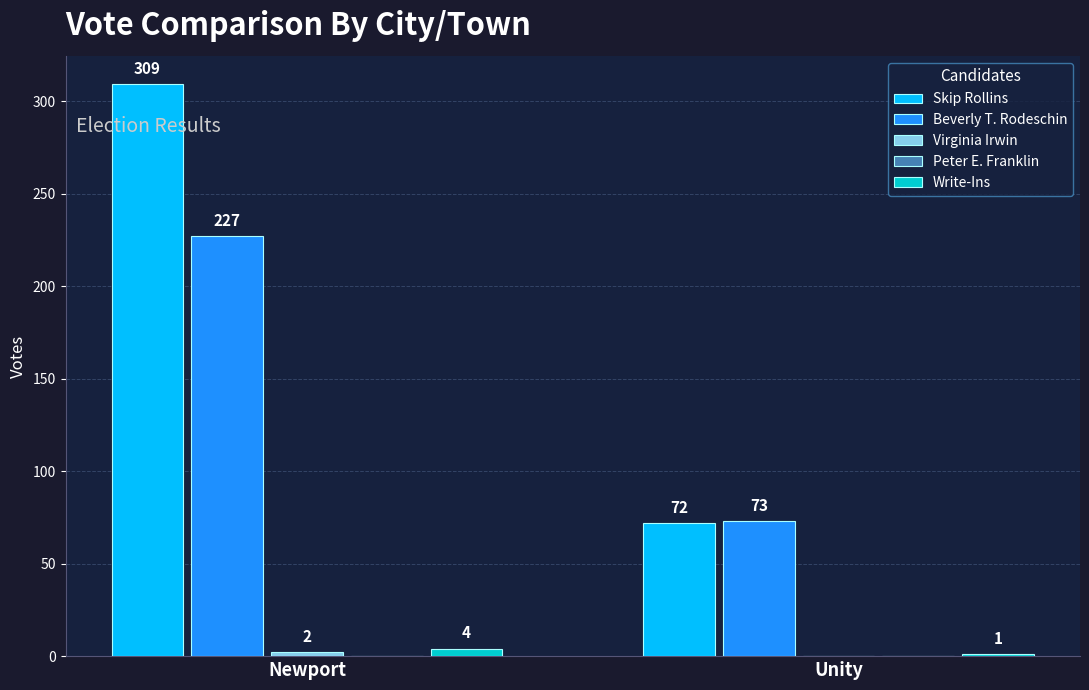

The Write-Ins series shows 1 at Unity. True or false?

True